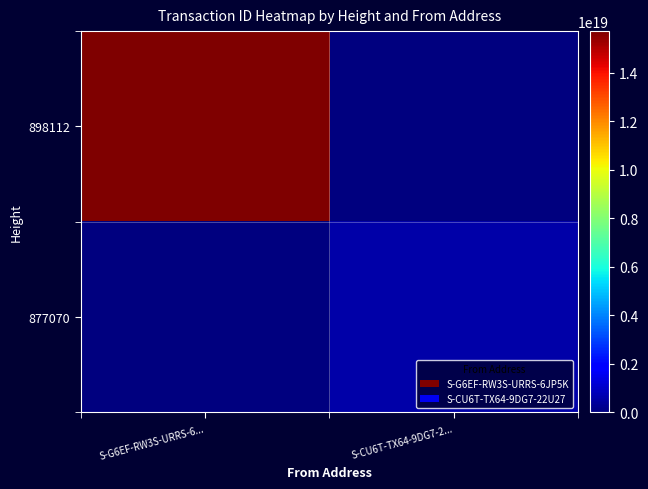

At which category does the chart reach its minimum across all series?

S-CU6T-TX64-9DG7-2...